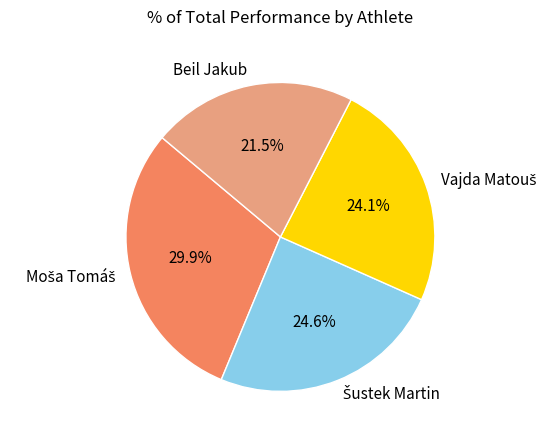

How many segments does this pie chart have?

4